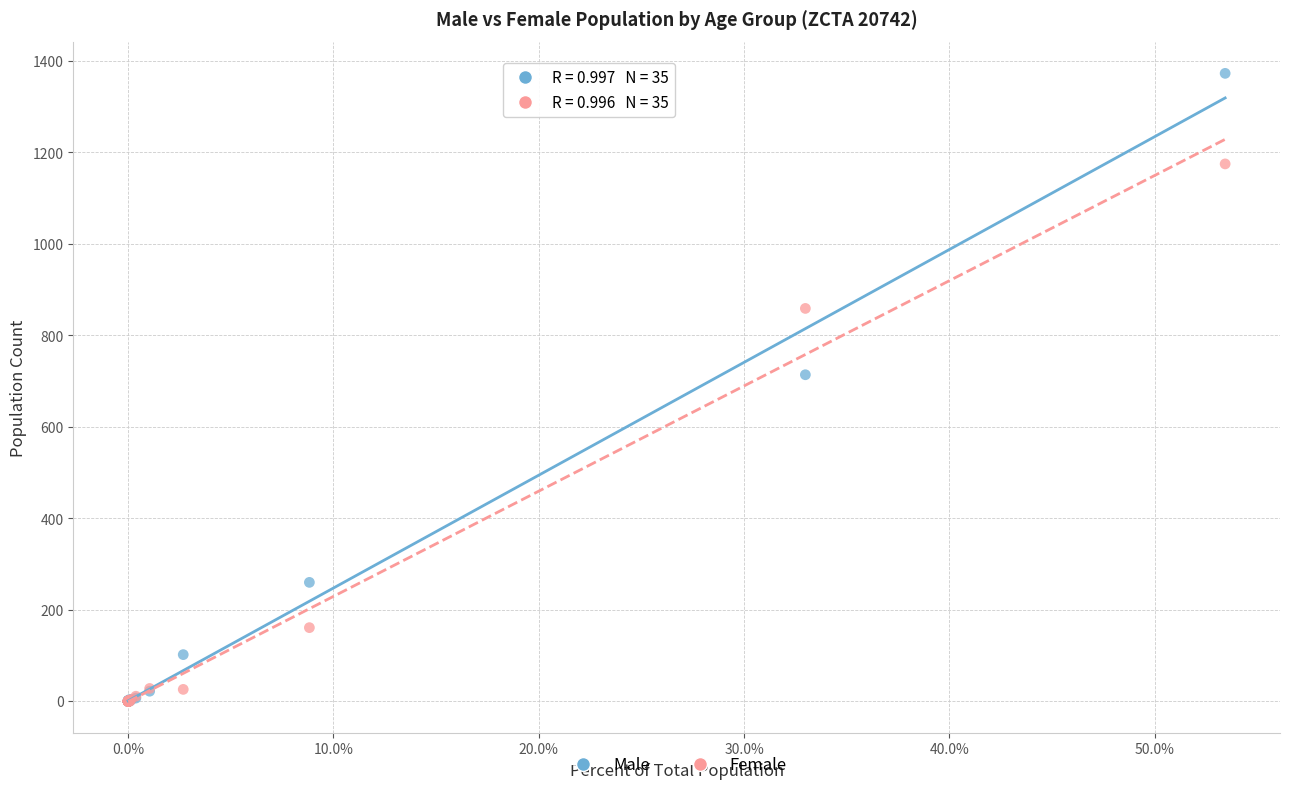

In the Male series, what Y value is closest to 686?

714